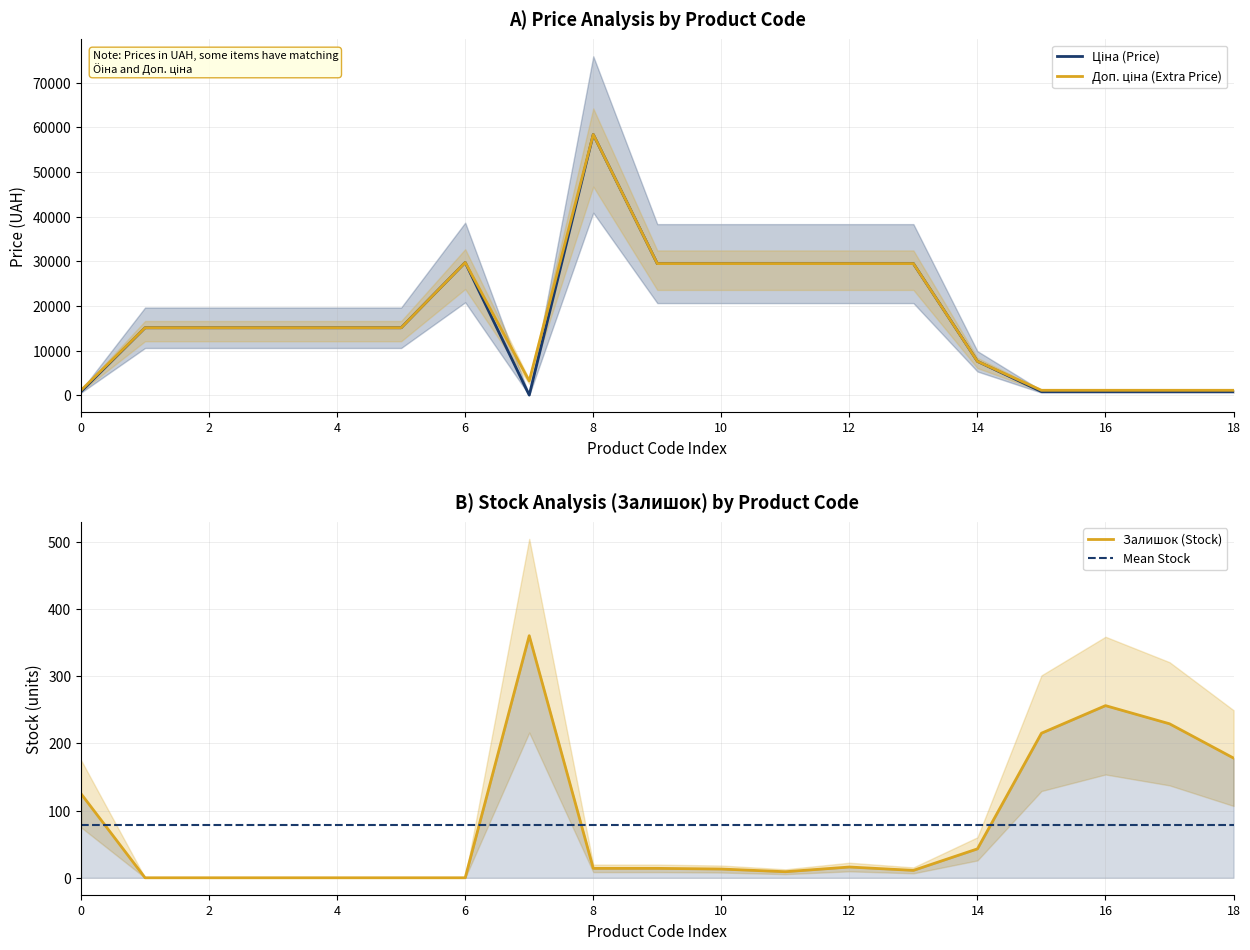

True or false: Ціна (Price) has a value of 2728.9 at 14.

False